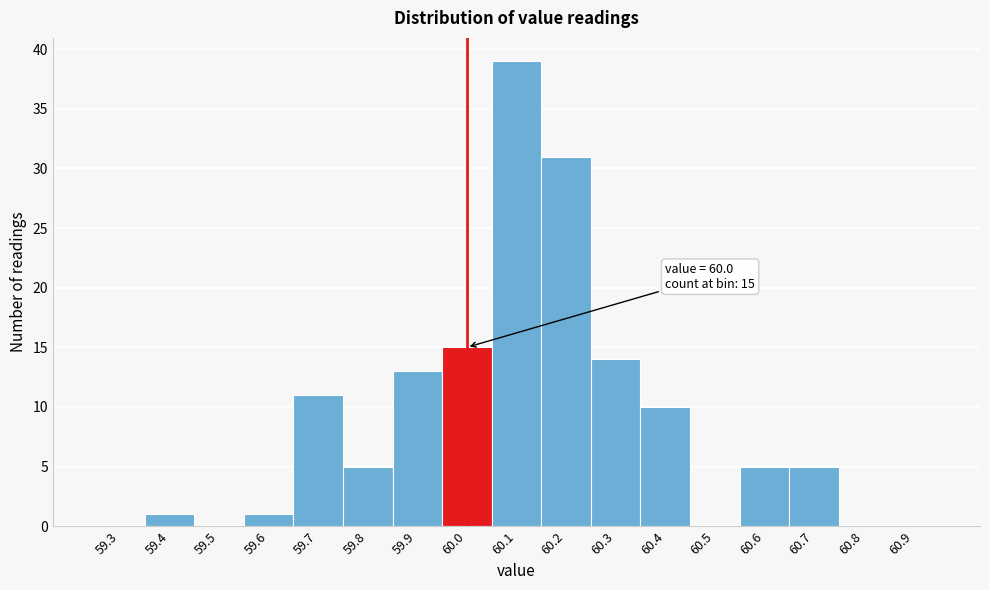

Which range on the x-axis has the tallest bar?

60.05 to 60.15